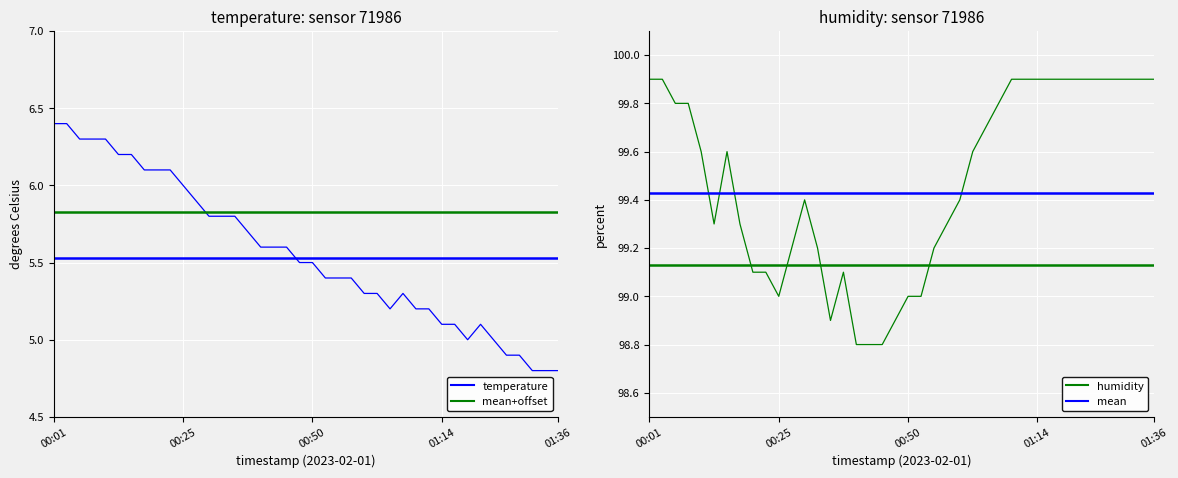

Is it true that humidity equals 132.4 at 38?

False